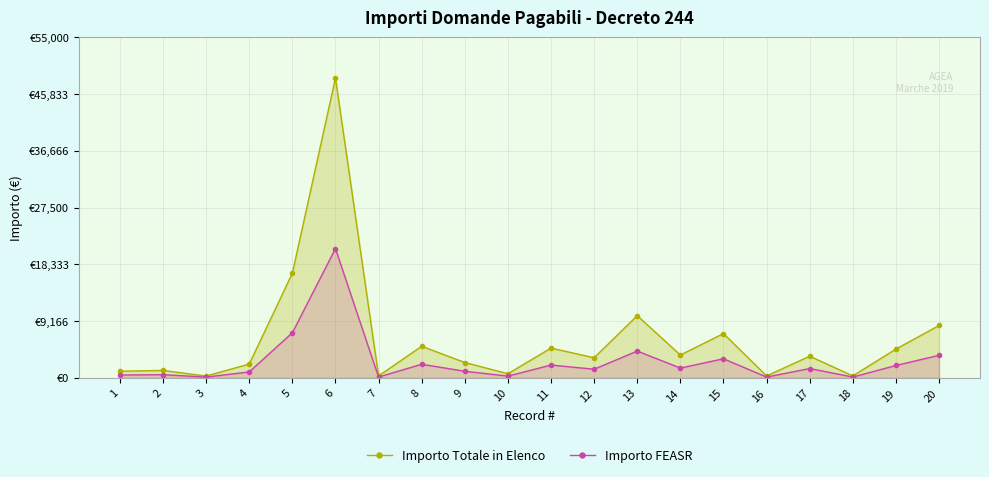

True or false: Importo Totale in Elenco has more than 1 points higher than both neighbors.

True